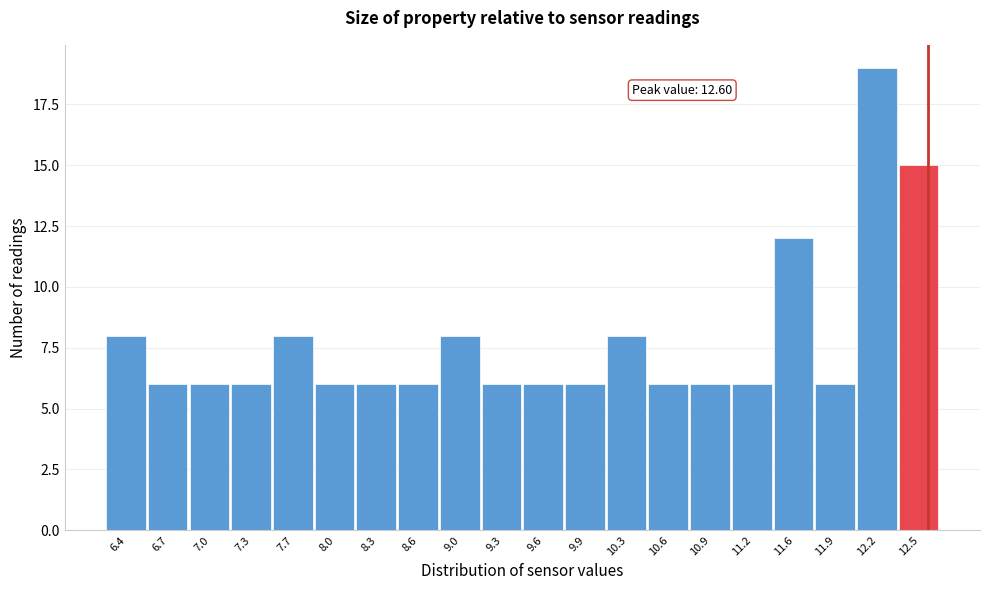

Which range on the x-axis has the tallest bar?

12.050 to 12.375